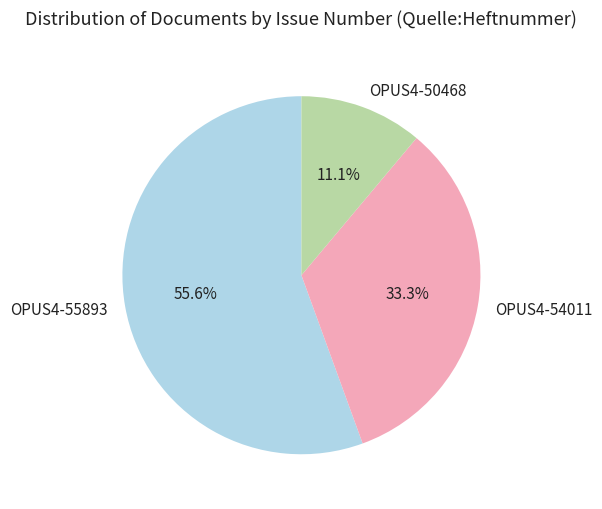

What percentage do OPUS4-54011 and OPUS4-55893 together represent?

88.9%